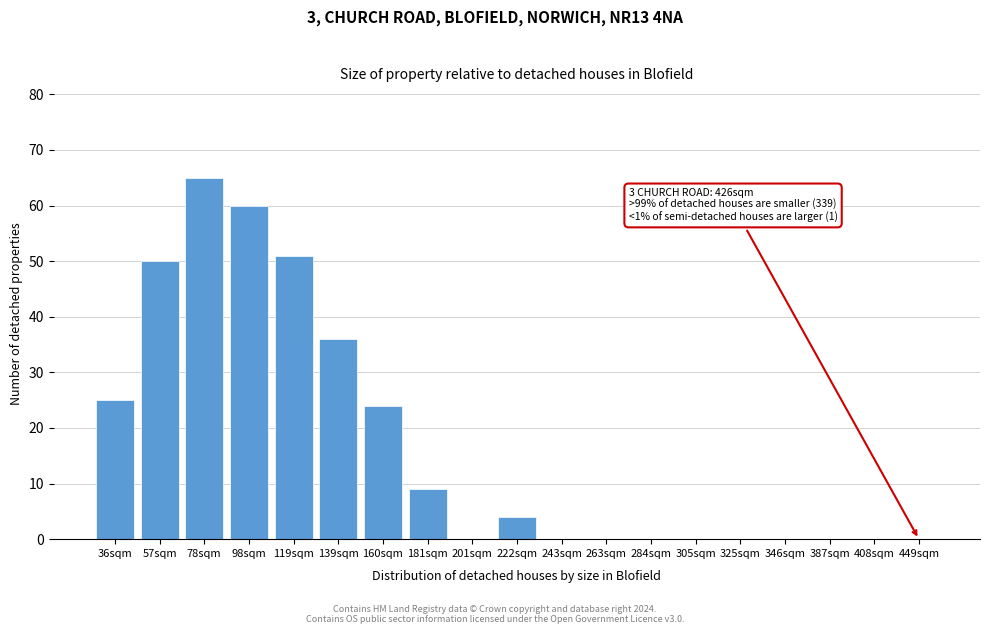

Reading left to right, what are all the values shown in this chart?

36sqm=25	57sqm=50	78sqm=65	98sqm=60	119sqm=51	139sqm=36	160sqm=24	181sqm=9	201sqm=0	222sqm=4	243sqm=0	263sqm=0	284sqm=0	305sqm=0	325sqm=0	346sqm=0	387sqm=0	408sqm=0	449sqm=0